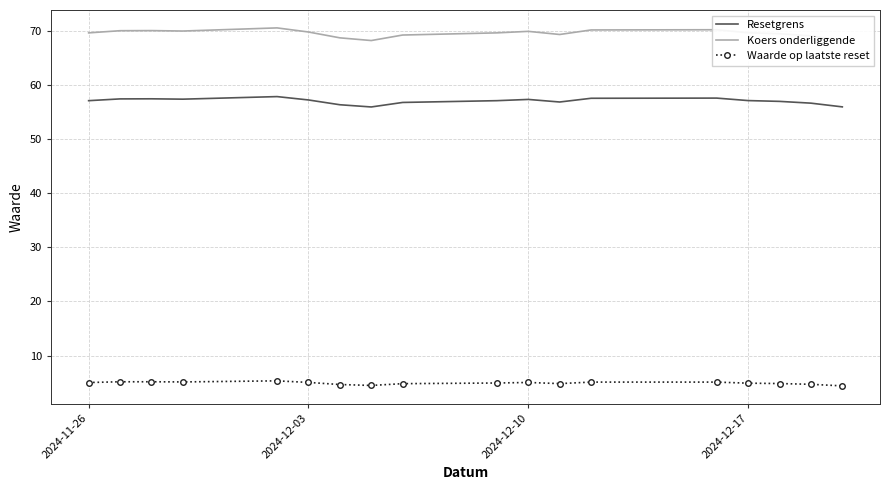

What is the sum of all Waarde op laatste reset values?

88.2